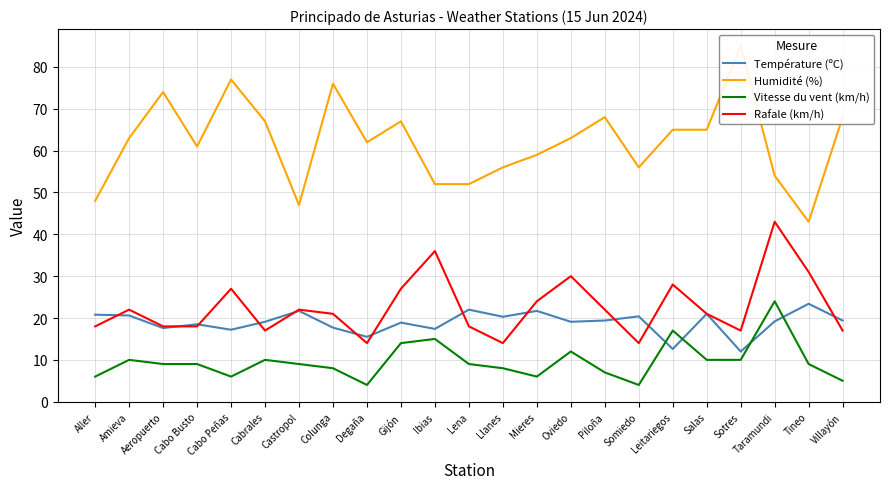

Reading right to left, list all the values displayed in this chart.

Température (ºC): Villayón=19.4	Tineo=23.4	Taramundi=19.2	Sotres=12.0	Salas=21.0	Leitariegos=12.6	Somiedo=20.4	Piloña=19.4	Oviedo=19.1	Mieres=21.7	Llanes=20.3	Lena=22.0	Ibias=17.4	Gijón=18.9	Degaña=15.5	Colunga=17.7	Castropol=21.7	Cabrales=19.1	Cabo Peñas=17.2	Cabo Busto=18.5	Aeropuerto=17.6	Amieva=20.6	Aller=20.8
Humidité (%): Villayón=68.0	Tineo=43.0	Taramundi=54.0	Sotres=85.0	Salas=65.0	Leitariegos=65.0	Somiedo=56.0	Piloña=68.0	Oviedo=63.0	Mieres=59.0	Llanes=56.0	Lena=52.0	Ibias=52.0	Gijón=67.0	Degaña=62.0	Colunga=76.0	Castropol=47.0	Cabrales=67.0	Cabo Peñas=77.0	Cabo Busto=61.0	Aeropuerto=74.0	Amieva=63.0	Aller=48.0
Vitesse du vent (km/h): Villayón=5.0	Tineo=9.0	Taramundi=24.0	Sotres=10.0	Salas=10.0	Leitariegos=17.0	Somiedo=4.0	Piloña=7.0	Oviedo=12.0	Mieres=6.0	Llanes=8.0	Lena=9.0	Ibias=15.0	Gijón=14.0	Degaña=4.0	Colunga=8.0	Castropol=9.0	Cabrales=10.0	Cabo Peñas=6.0	Cabo Busto=9.0	Aeropuerto=9.0	Amieva=10.0	Aller=6.0
Rafale (km/h): Villayón=17.0	Tineo=31.0	Taramundi=43.0	Sotres=17.0	Salas=21.0	Leitariegos=28.0	Somiedo=14.0	Piloña=22.0	Oviedo=30.0	Mieres=24.0	Llanes=14.0	Lena=18.0	Ibias=36.0	Gijón=27.0	Degaña=14.0	Colunga=21.0	Castropol=22.0	Cabrales=17.0	Cabo Peñas=27.0	Cabo Busto=18.0	Aeropuerto=18.0	Amieva=22.0	Aller=18.0